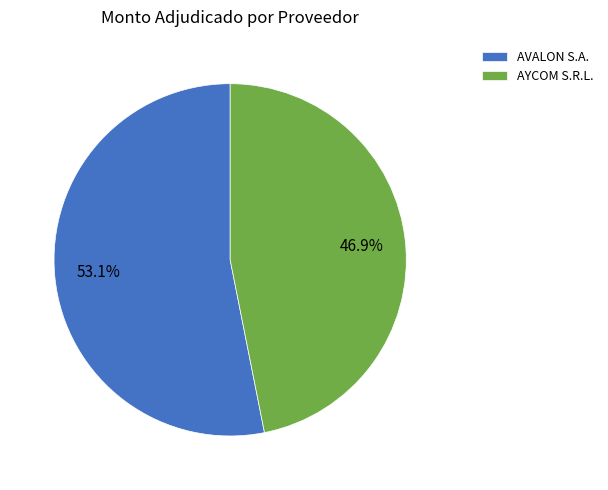

Which slice represents more than half of the pie?

AVALON S.A.